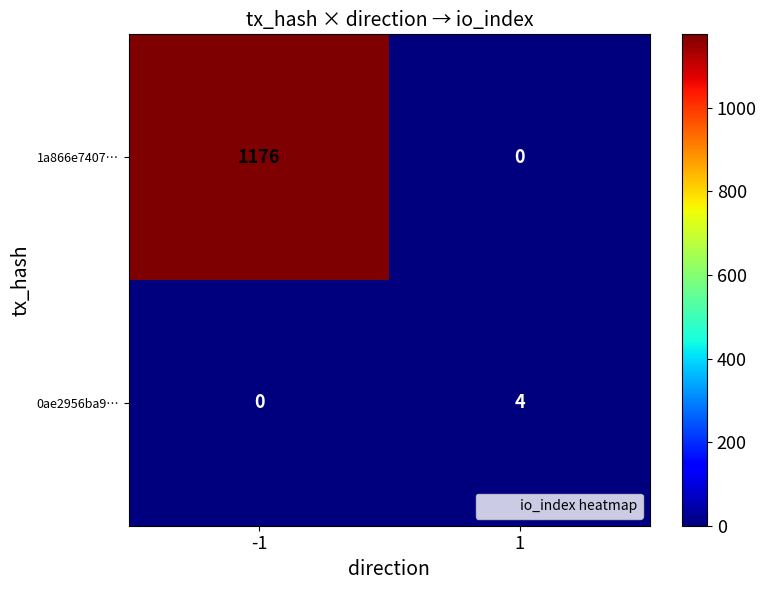

The value of 0ae2956ba9… at -1 is 0. True or false?

True